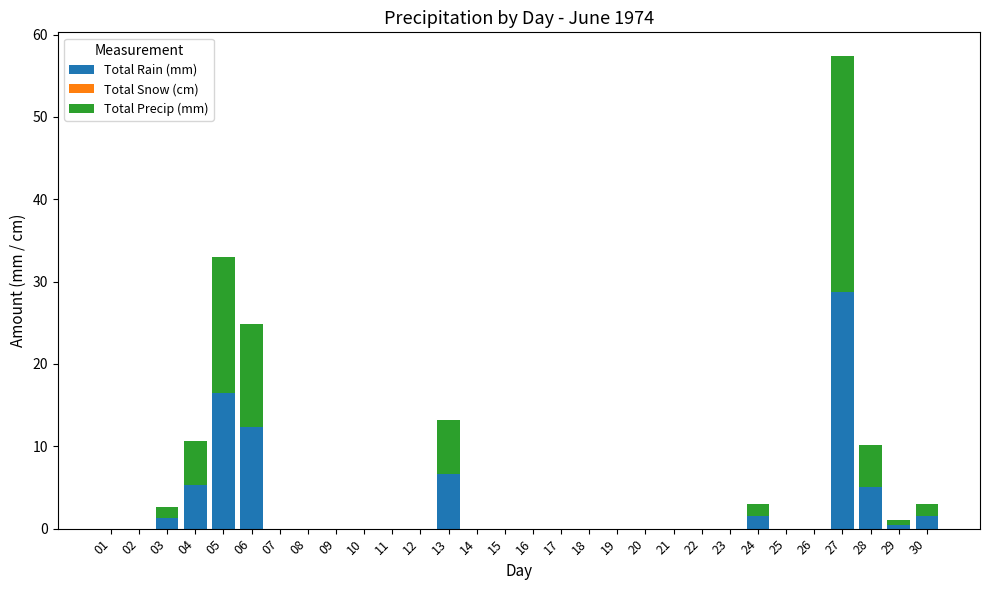

What is the highest value of the Total Rain (mm) series?

28.7